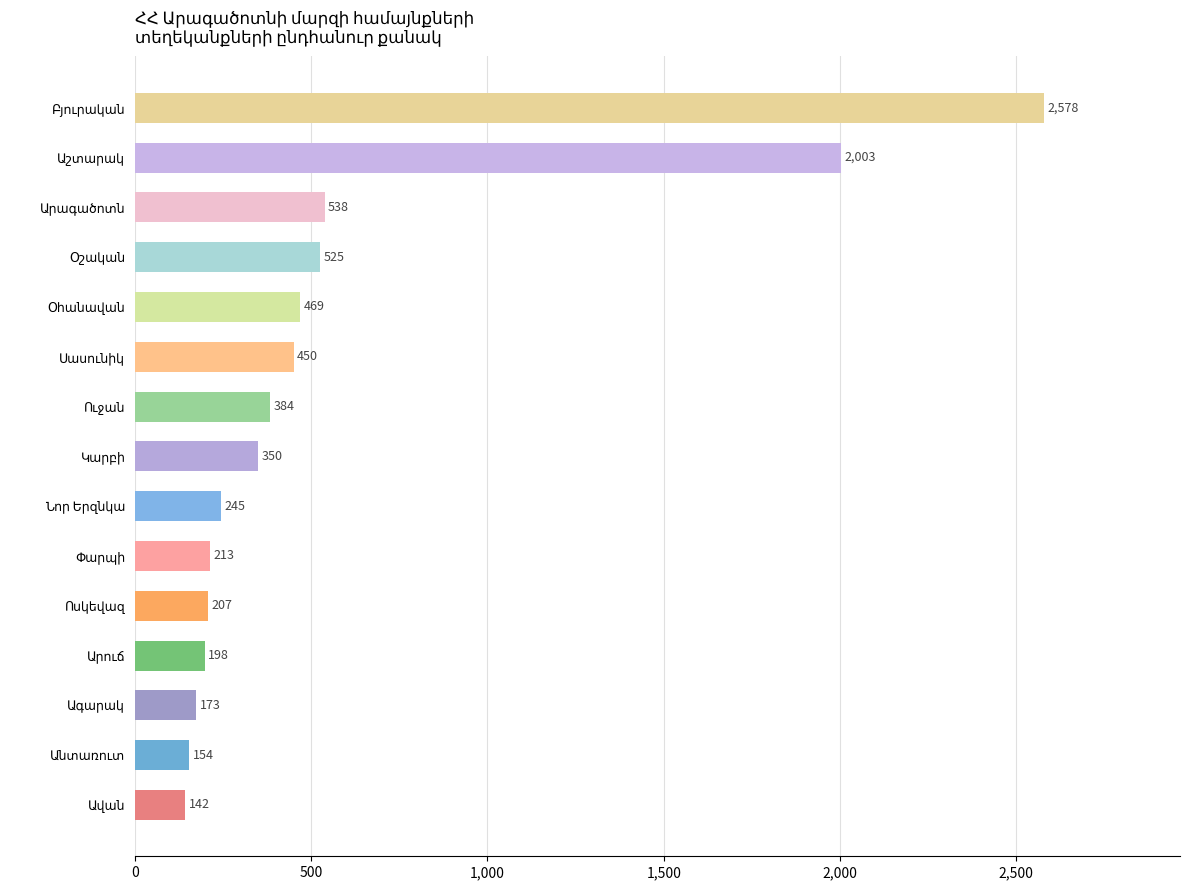

What is the average value?

575